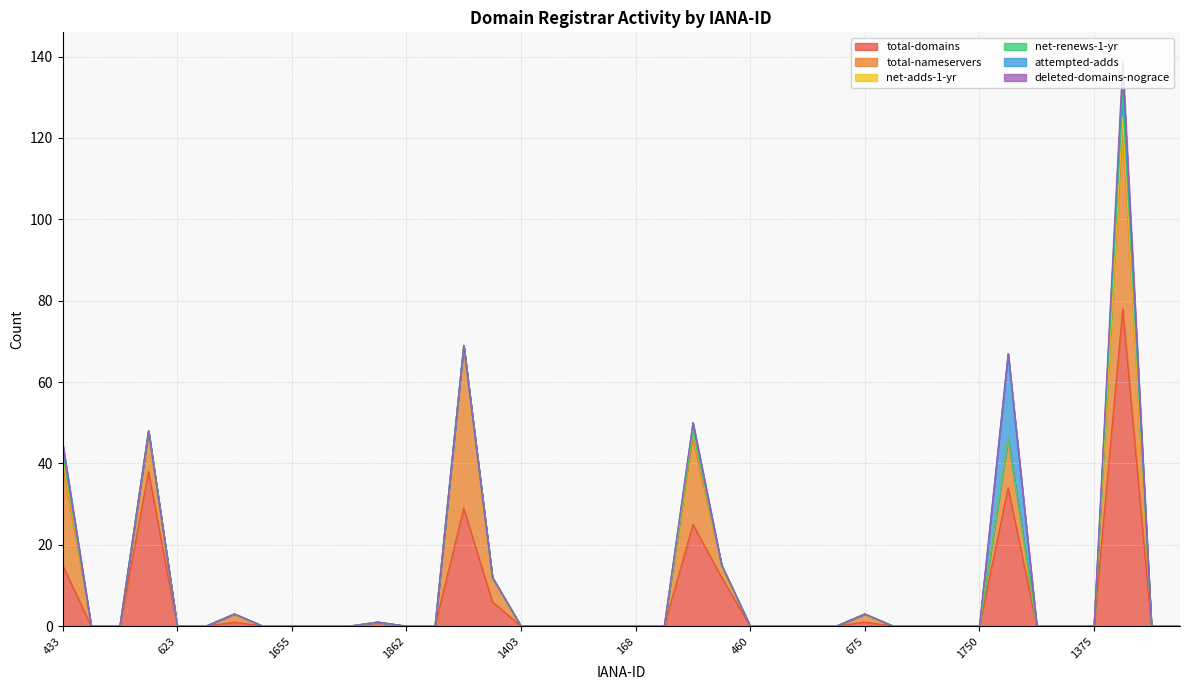

How many interior local peaks does the attempted-adds series have?

3